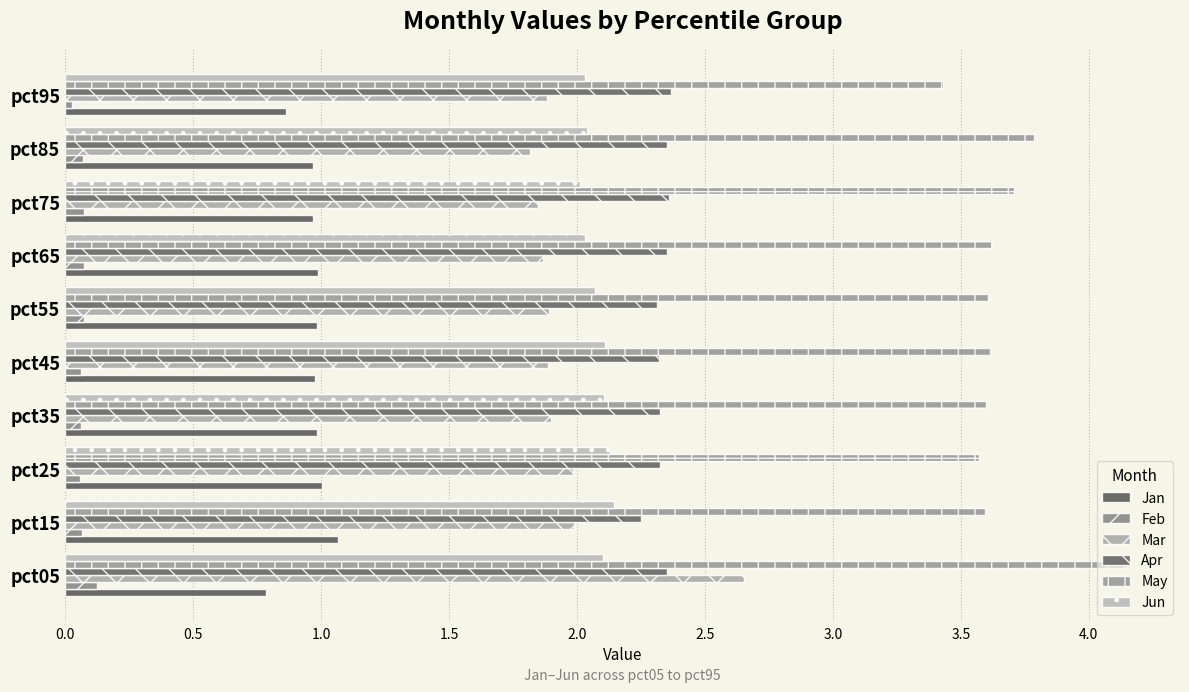

How many data points does each series have?

10